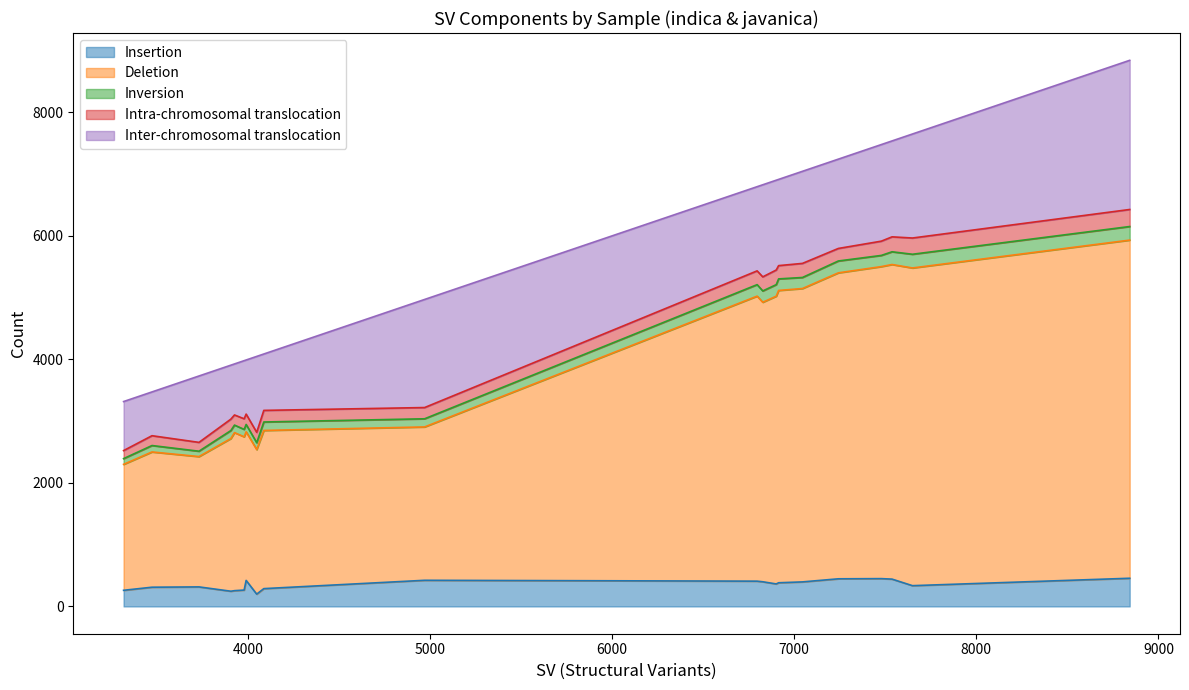

What is the maximum value for Insertion?

456